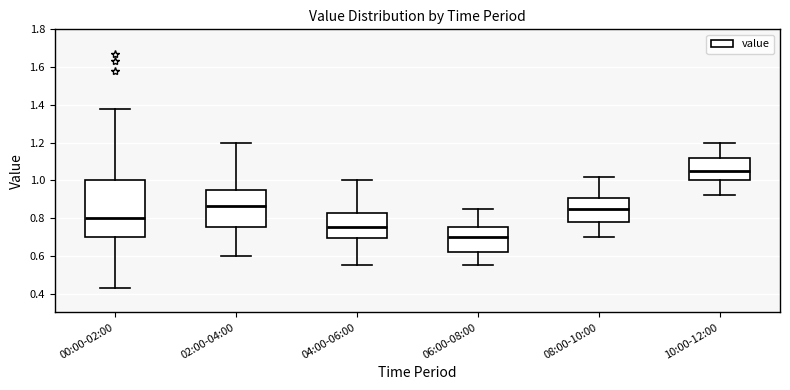

Reading left to right, transcribe this box plot: for each box, give where its median line is, the range the box spans, and where its two whiskers end, as read against the y-axis. The values are not printed on the chart, so give them approximately, as read against the axis.

00:00-02:00: median 0.80, box 0.70 to 1.00, whiskers 0.44 to 1.38
02:00-04:00: median 0.86, box 0.76 to 0.96, whiskers 0.60 to 1.20
04:00-06:00: median 0.76, box 0.70 to 0.82, whiskers 0.56 to 1.00
06:00-08:00: median 0.70, box 0.62 to 0.76, whiskers 0.56 to 0.86
08:00-10:00: median 0.86, box 0.78 to 0.90, whiskers 0.70 to 1.02
10:00-12:00: median 1.06, box 1.00 to 1.12, whiskers 0.92 to 1.20